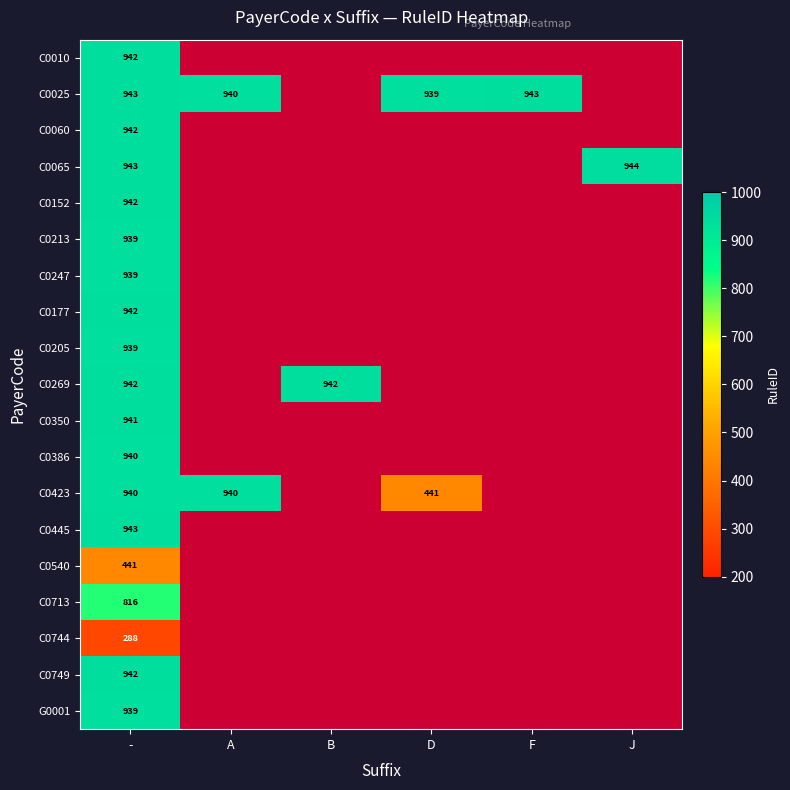

Which category has the lowest value across all series?

-